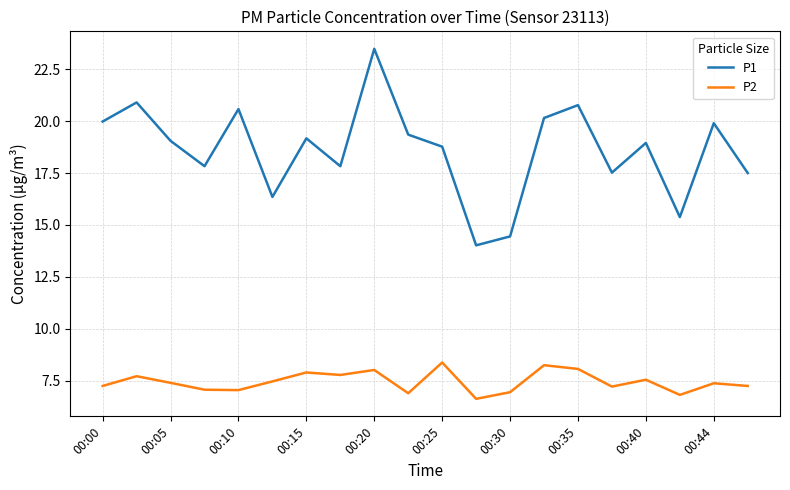

True or false: P2 and P1 cross at least once.

False